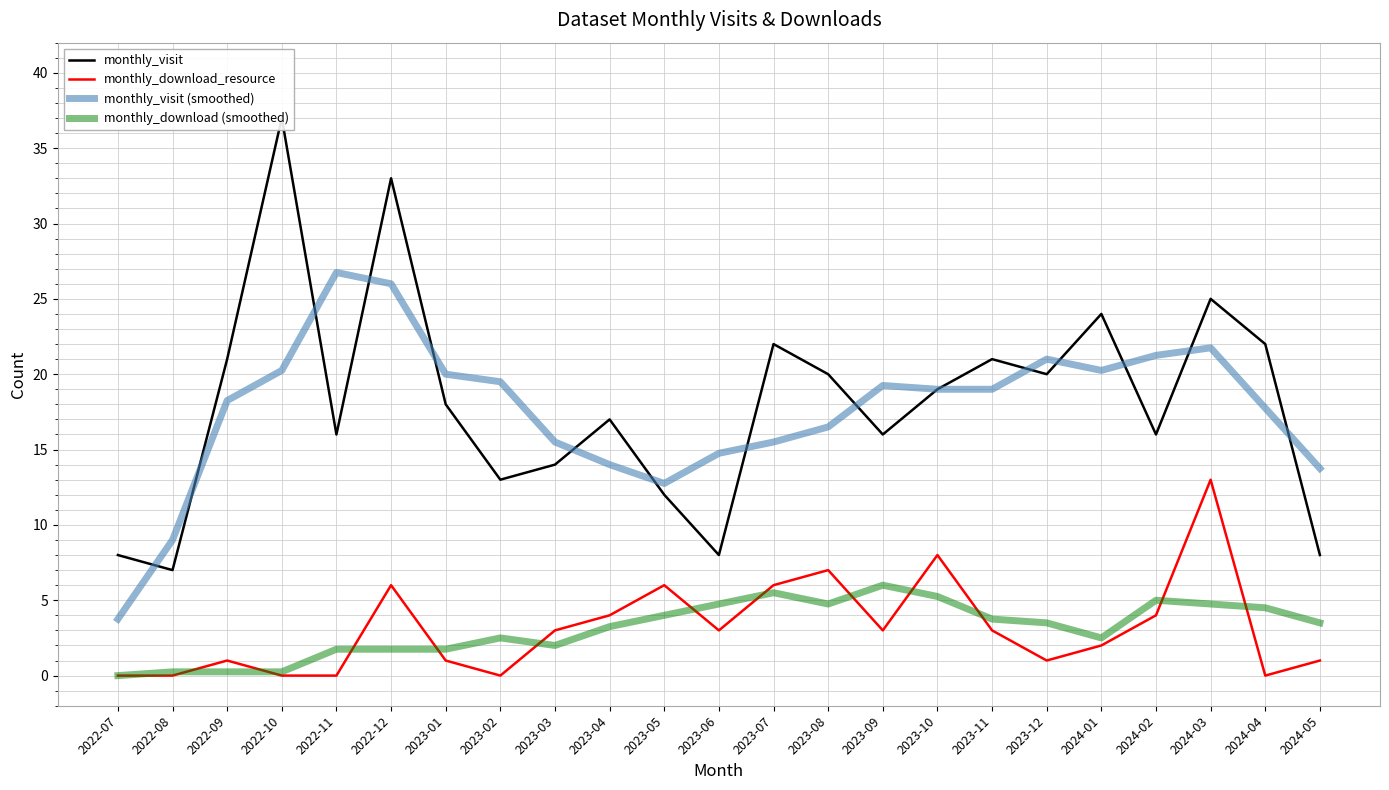

The value of monthly_visit (smoothed) at 2023-10 is 26.3. True or false?

False